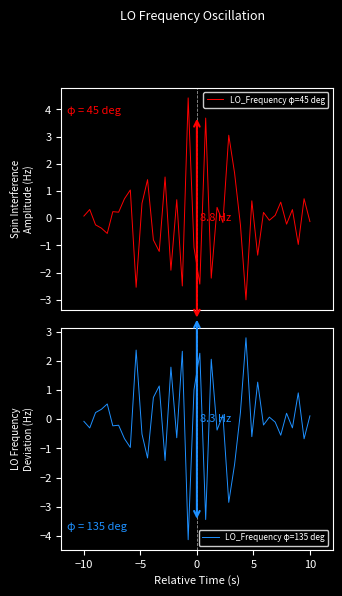

Reading left to right, transcribe all the data shown in this chart.

LO_Frequency φ=45 deg: 0.1	0.3	-0.2	-0.4	-0.6	0.2	0.2	0.7	1.0	-2.5	0.5	1.4	-0.8	-1.2	1.5	-1.9	0.7	-2.5	4.4	-1.1	-2.4	3.7	-2.2	0.4	-0.2	3.0	1.7	-0.2	-3.0	0.6	-1.4	0.2	-0.1	0.1	0.6	-0.2	0.3	-1.0	0.7	-0.1
LO_Frequency φ=135 deg: -0.1	-0.3	0.2	0.3	0.5	-0.2	-0.2	-0.7	-1.0	2.4	-0.5	-1.3	0.7	1.1	-1.4	1.8	-0.6	2.3	-4.1	1.0	2.3	-3.4	2.1	-0.4	0.1	-2.8	-1.6	0.2	2.8	-0.6	1.3	-0.2	0.1	-0.1	-0.5	0.2	-0.3	0.9	-0.7	0.1